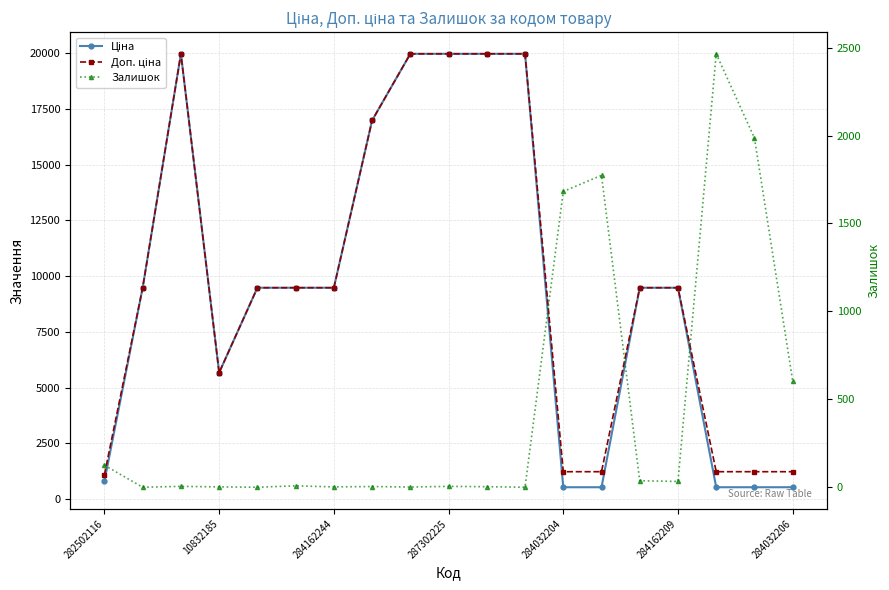

Reading right to left, transcribe all the data shown in this chart.

Ціна: 539.0	539.0	539.0	9480.1	9480.1	539.0	539.0	19964.2	19964.2	19964.2	19964.2	16976.3	9480.1	9480.1	9480.1	5673.8	19964.2	9480.1	818.5
Доп. ціна: 1235.4	1235.4	1235.4	9480.1	9480.1	1235.4	1235.4	19964.2	19964.2	19964.2	19964.2	16976.3	9480.1	9480.1	9480.1	5673.8	19964.2	9480.1	1109.2
Залишок: 605.0	1986.0	2465.0	33.0	37.0	1774.0	1682.0	0.0	3.0	5.0	1.0	4.0	2.0	8.0	0.0	2.0	5.0	0.0	125.0